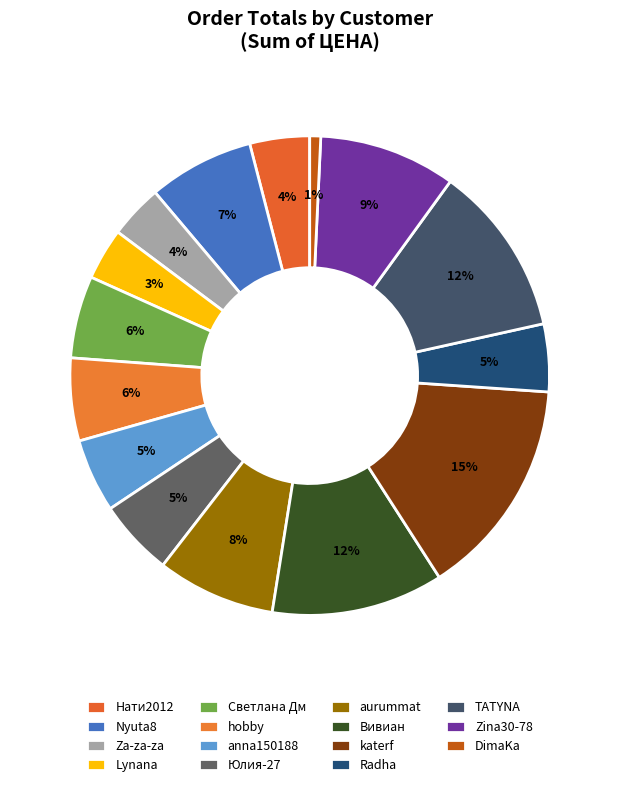

Is there any slice that represents more than half of the pie?

No